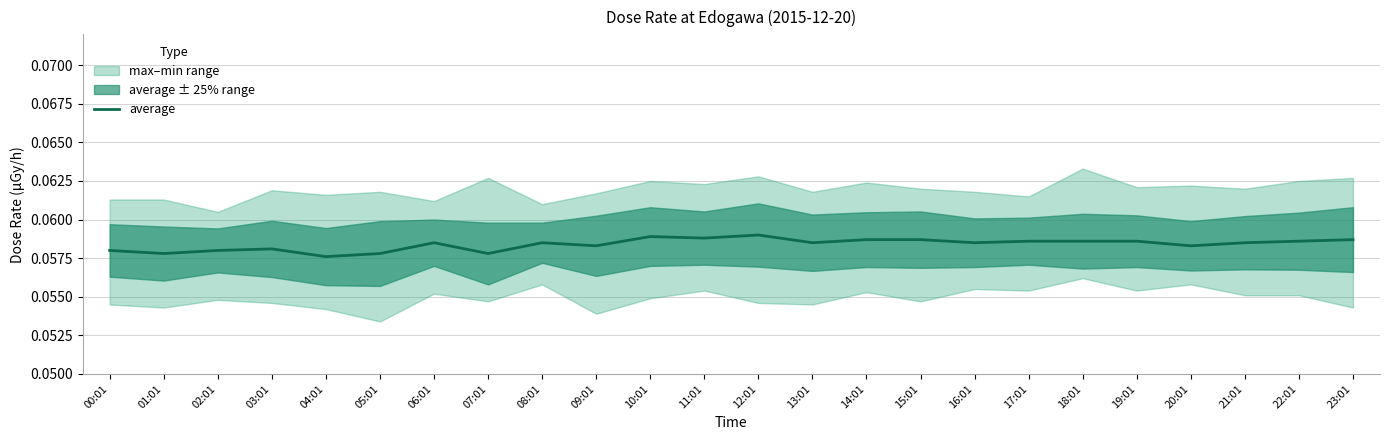

Reading right to left, what are all the values shown in this chart?

23:01=0.1	22:01=0.1	21:01=0.1	20:01=0.1	19:01=0.1	18:01=0.1	17:01=0.1	16:01=0.1	15:01=0.1	14:01=0.1	13:01=0.1	12:01=0.1	11:01=0.1	10:01=0.1	09:01=0.1	08:01=0.1	07:01=0.1	06:01=0.1	05:01=0.1	04:01=0.1	03:01=0.1	02:01=0.1	01:01=0.1	00:01=0.1